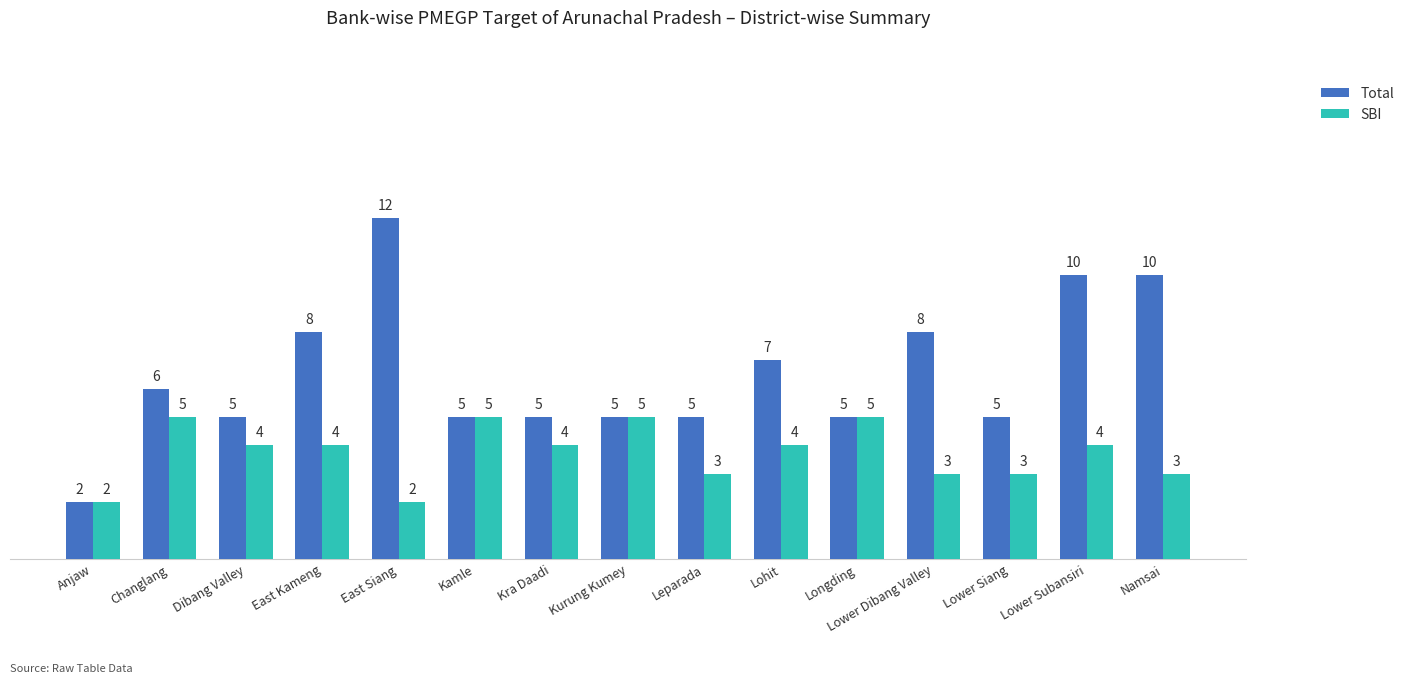

At Dibang Valley, list the series in order from largest to smallest.

Total, SBI